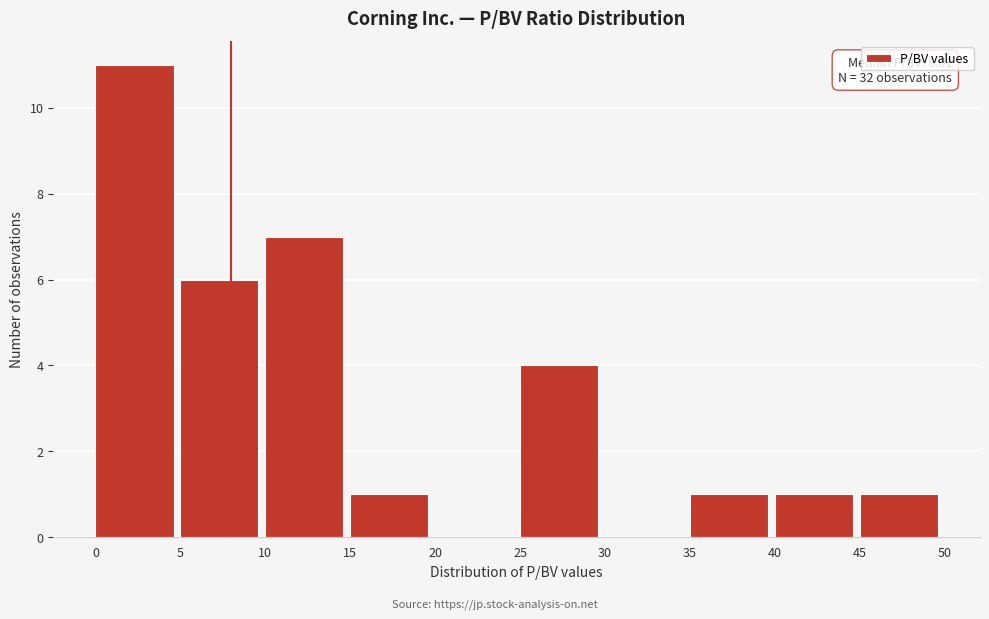

Which range on the x-axis has the tallest bar?

0 to 5